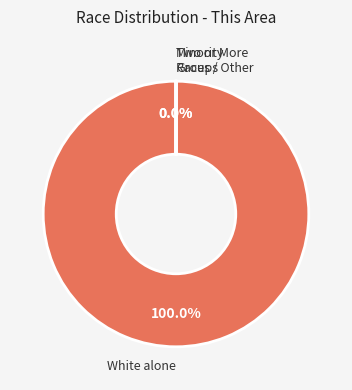

Does any single category account for the majority?

Yes